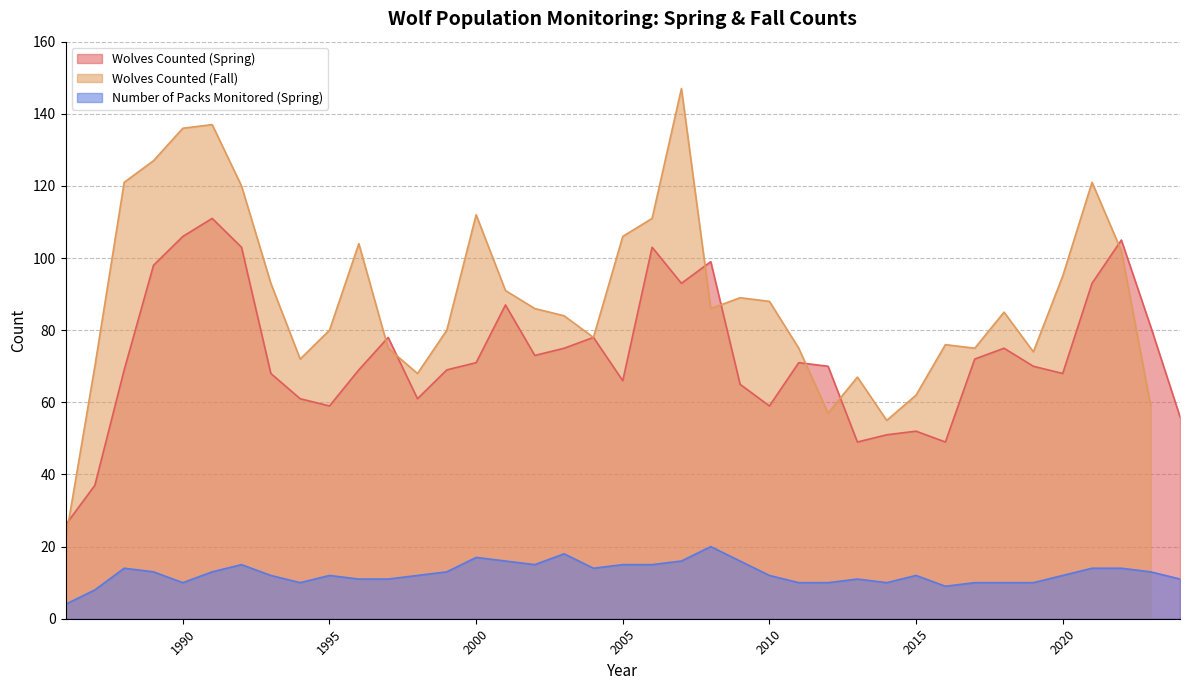

What is the difference between the second highest and minimum values in the Number of Packs Monitored (Spring) series?

14